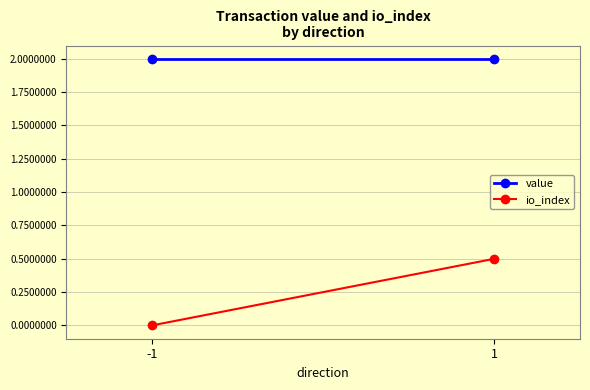

What is the sum of all value values?

4.0